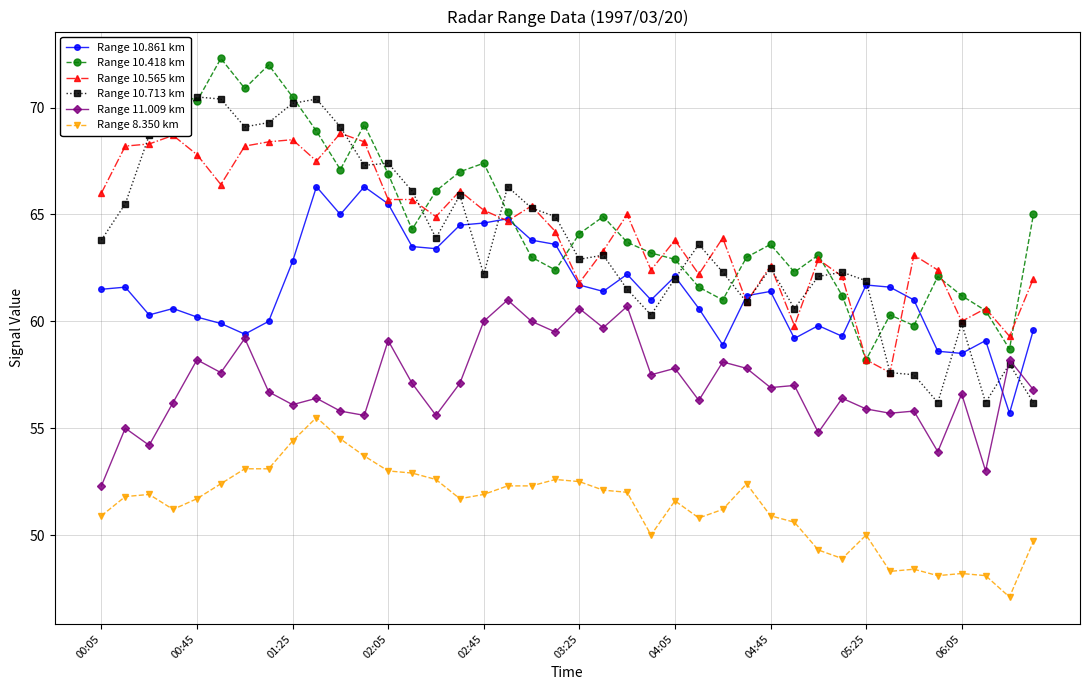

What is the greatest value displayed?

72.3